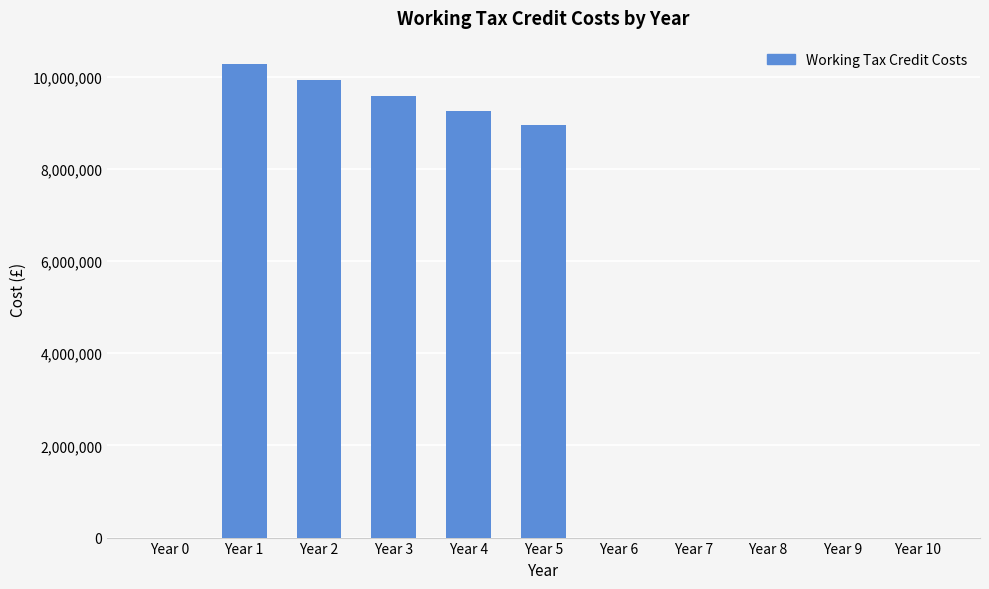

How many data points are above 0?

5